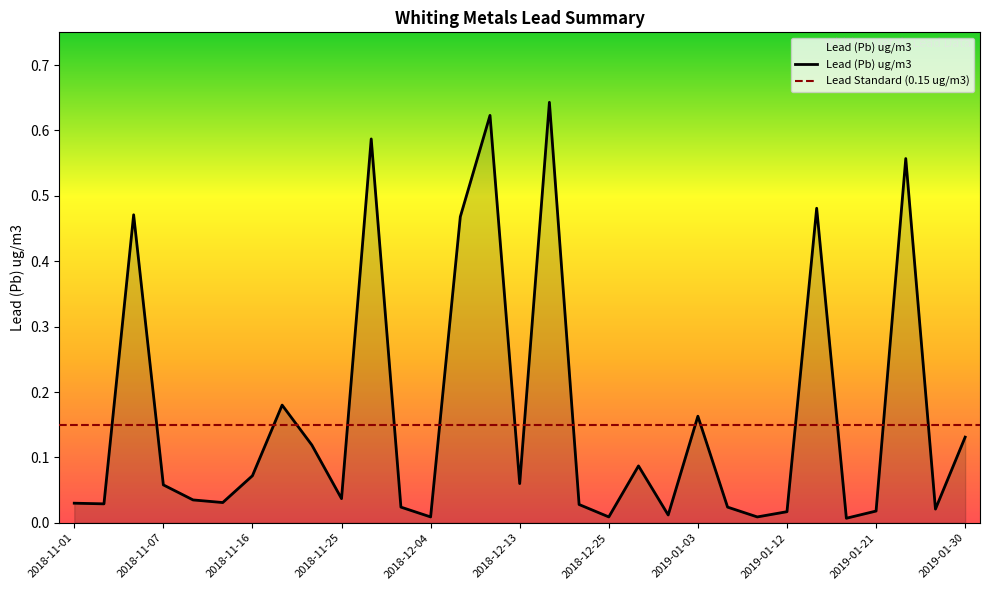

What is the greatest value displayed?

0.6